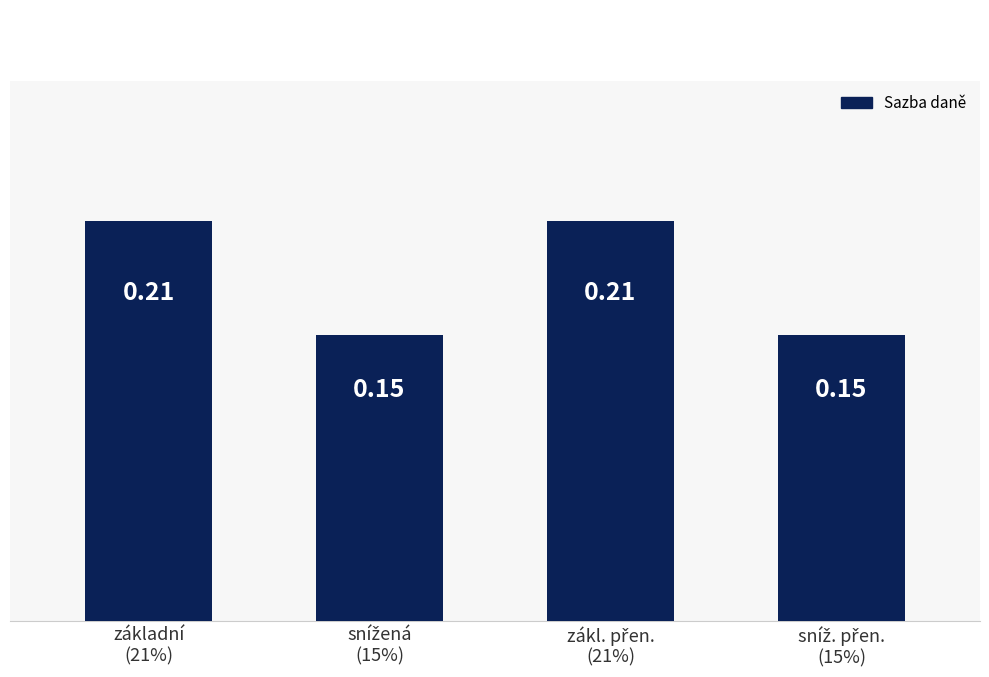

Rank the categories by value from lowest to highest.

snížená
(15%), sníž. přen.
(15%), základní
(21%), zákl. přen.
(21%)